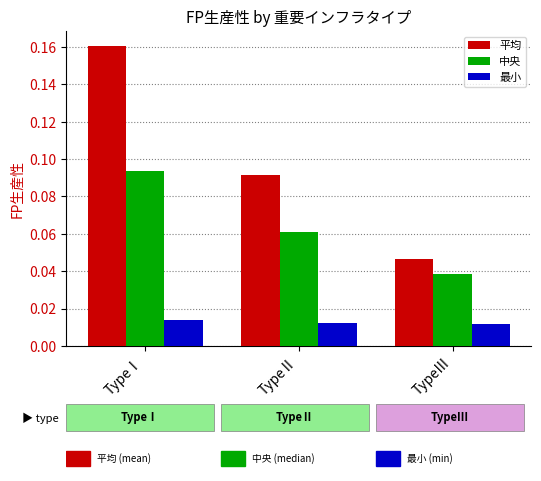

At which category is the sum across all series the highest?

TypeⅠ